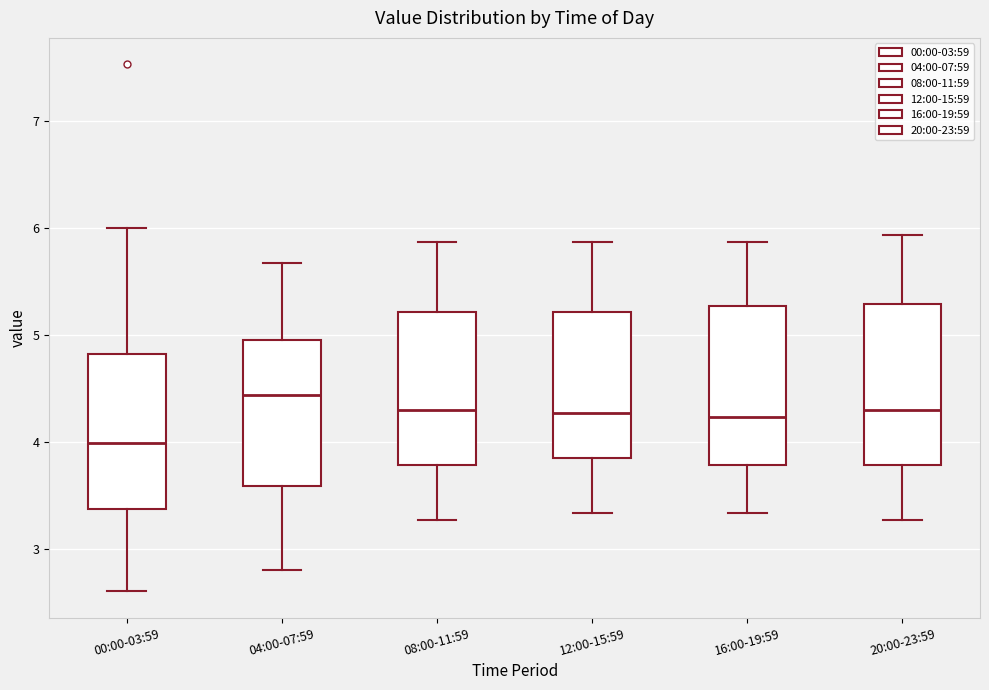

Reading left to right, read every box against the y-axis: the position of its median line, the range the box covers, and the ends of its whiskers. The values are not printed on the chart, so give them approximately, as read against the axis.

00:00-03:59: median 4.0, box 3.4 to 4.8, whiskers 2.6 to 6.0
04:00-07:59: median 4.4, box 3.6 to 4.9, whiskers 2.8 to 5.7
08:00-11:59: median 4.3, box 3.8 to 5.2, whiskers 3.3 to 5.9
12:00-15:59: median 4.3, box 3.9 to 5.2, whiskers 3.3 to 5.9
16:00-19:59: median 4.2, box 3.8 to 5.3, whiskers 3.3 to 5.9
20:00-23:59: median 4.3, box 3.8 to 5.3, whiskers 3.3 to 5.9